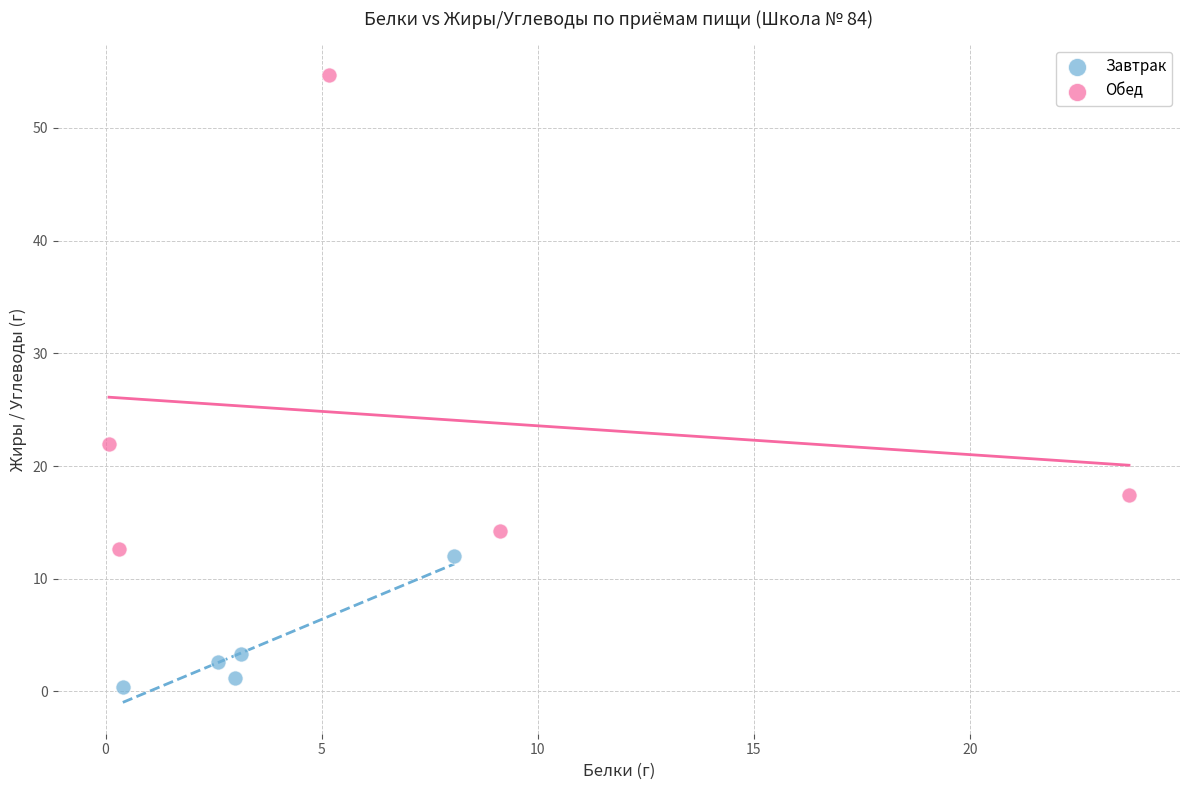

Which series contains the lowest Y value?

Завтрак